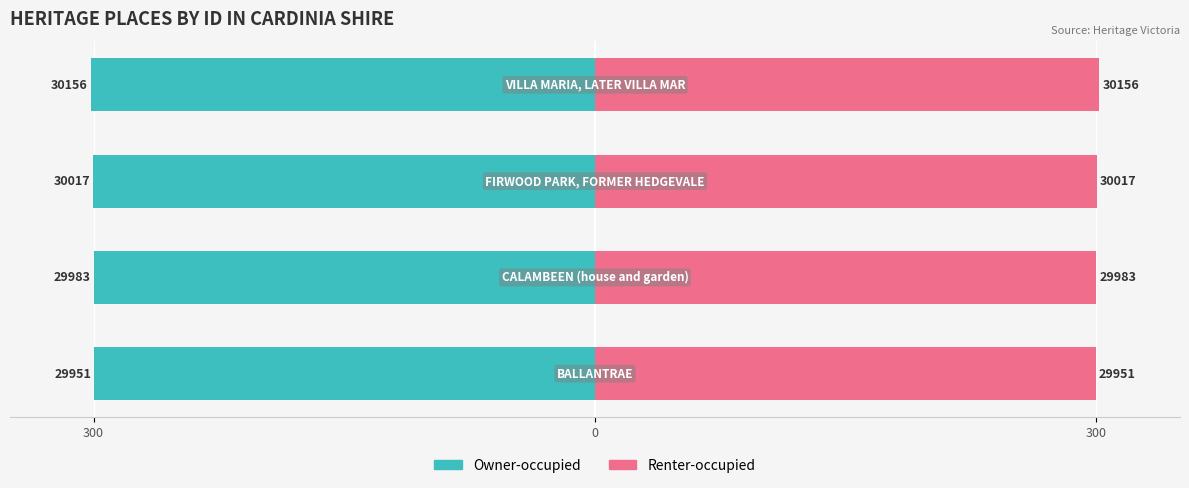

Is it true that Owner-occupied equals -405.5 at 3?

False